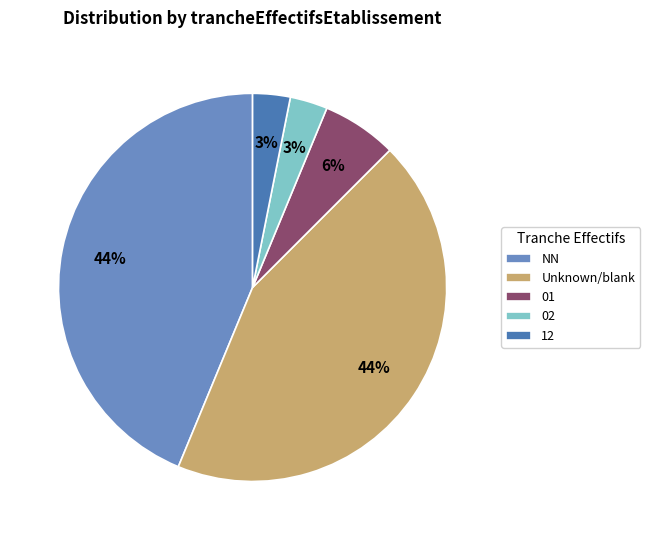

Does 01 represent more than half of the total?

No